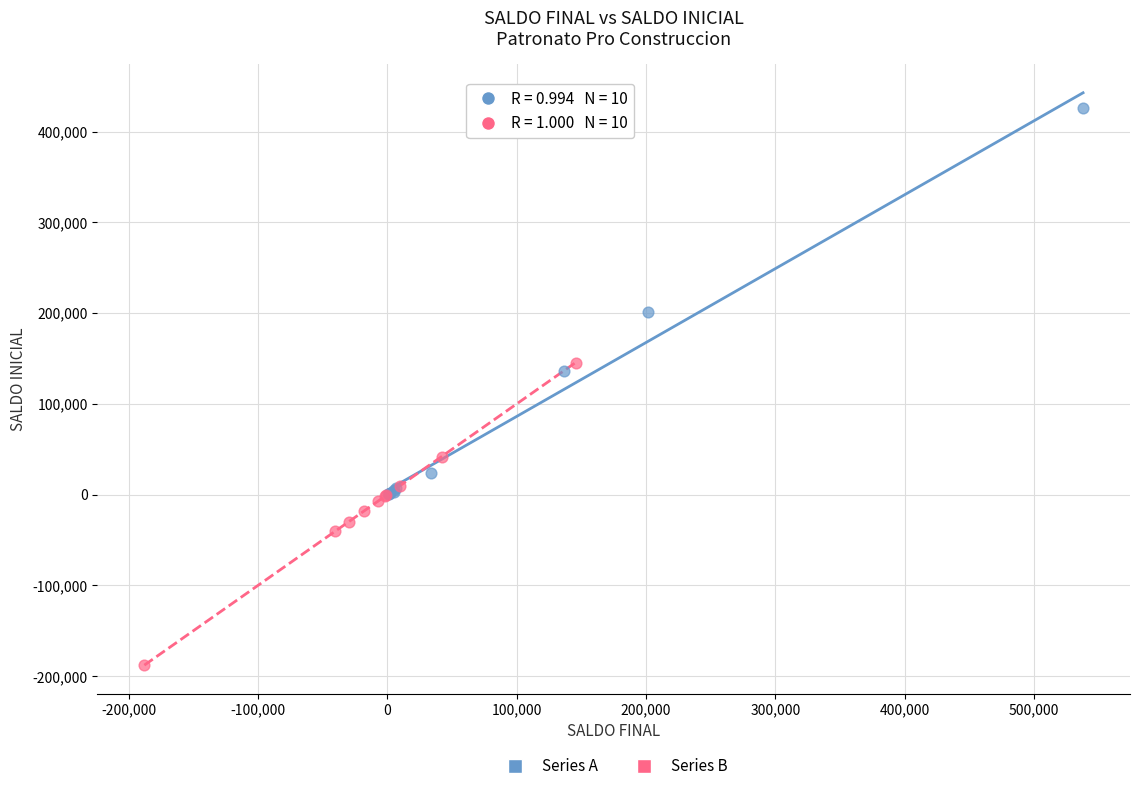

Which series contains the highest Y value?

Series A